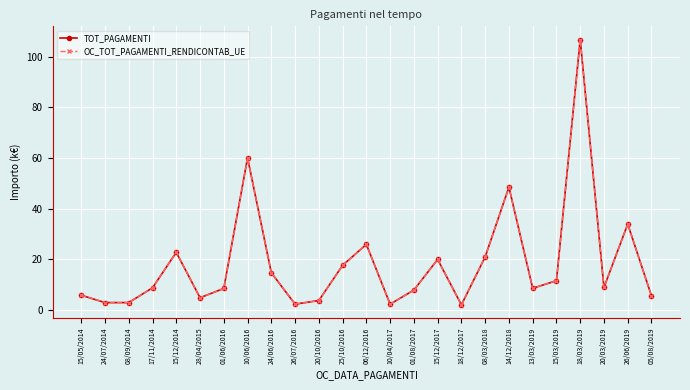

True or false: TOT_PAGAMENTI has more than 1 points higher than both neighbors.

True